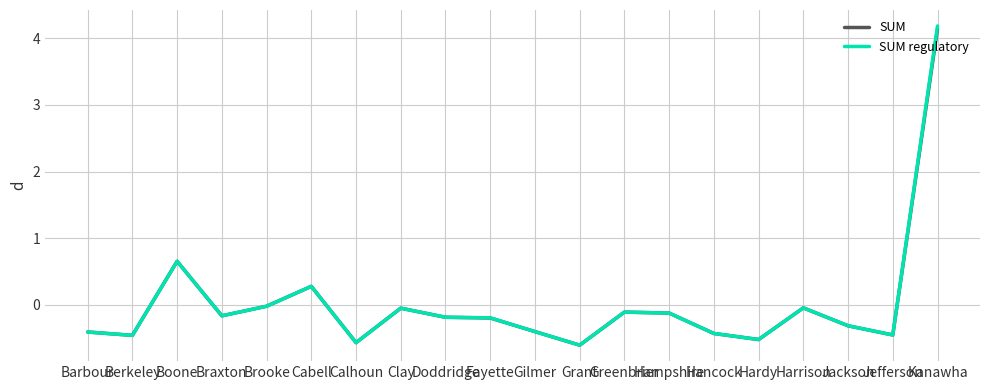

What position from the right is Calhoun?

14